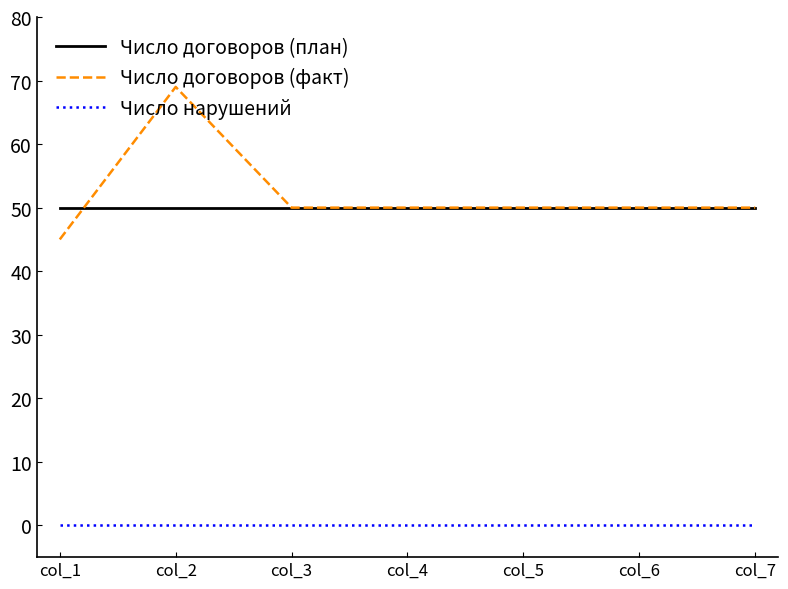

Reading left to right, what are all the values shown in this chart?

Число договоров (план): 50	50	50	50	50	50	50
Число договоров (факт): 45	69	50	50	50	50	50
Число нарушений: 0	0	0	0	0	0	0